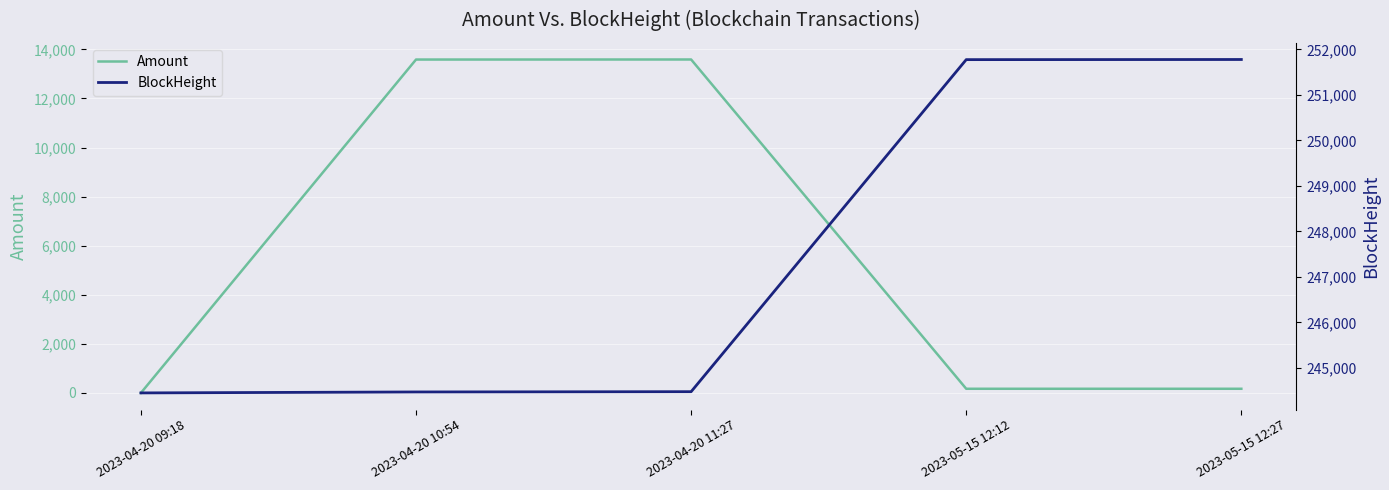

True or false: Amount and BlockHeight cross at least once.

False